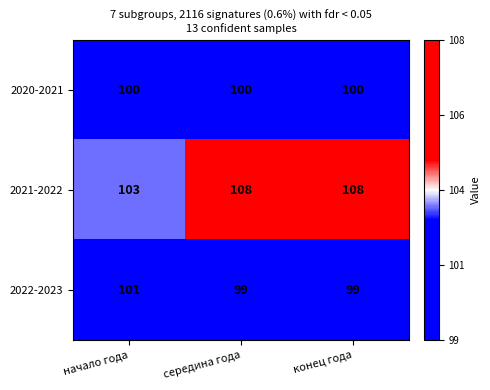

What is the minimum value shown in the chart?

99